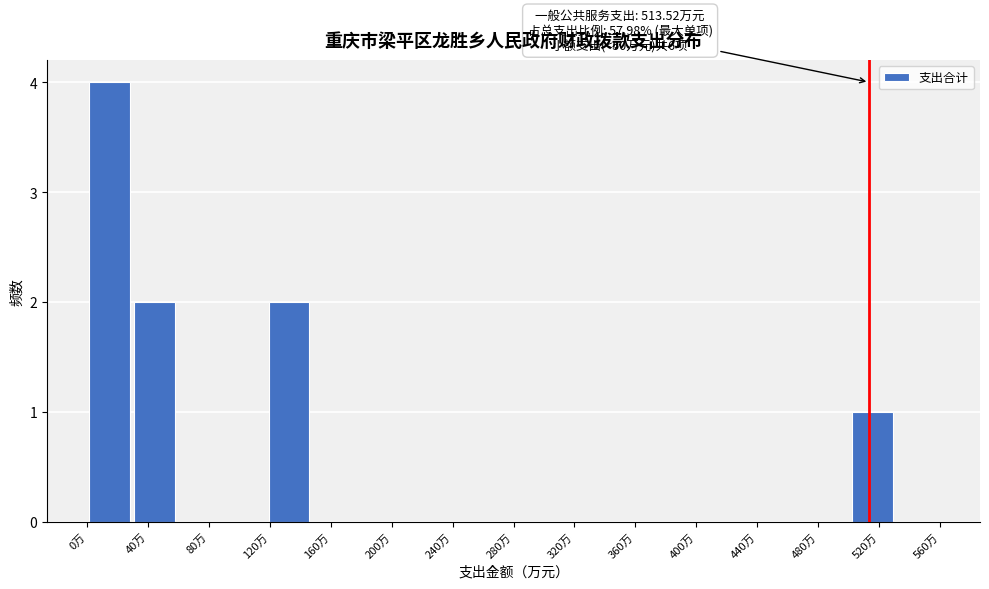

Which range on the x-axis has the tallest bar?

0 to 30